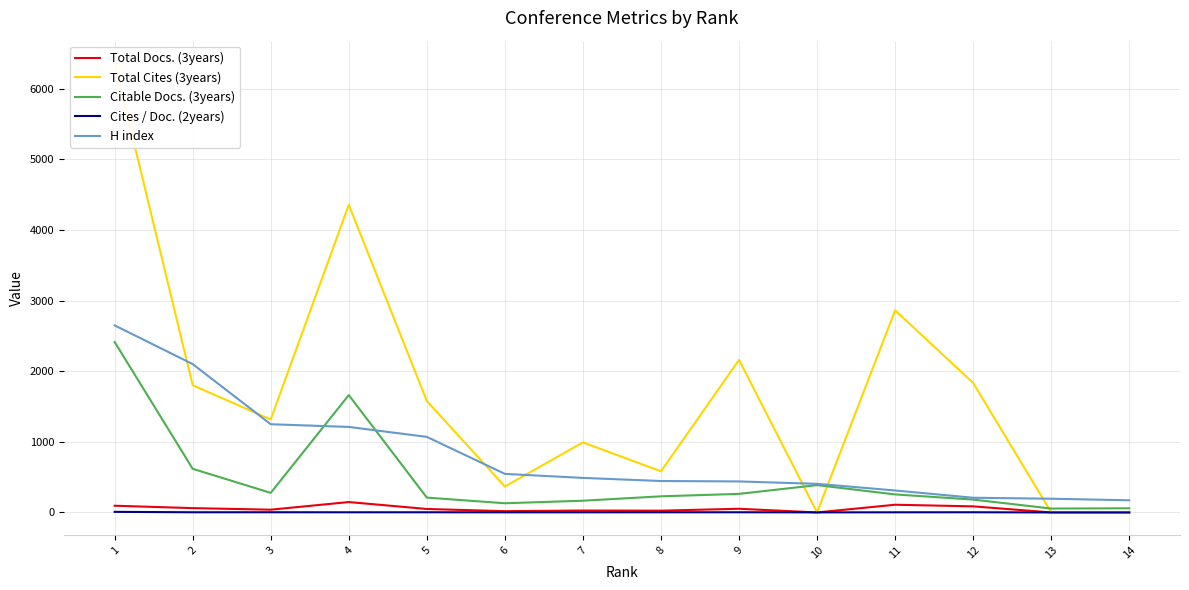

How many data points in Total Docs. (3years) are less than 49?

7